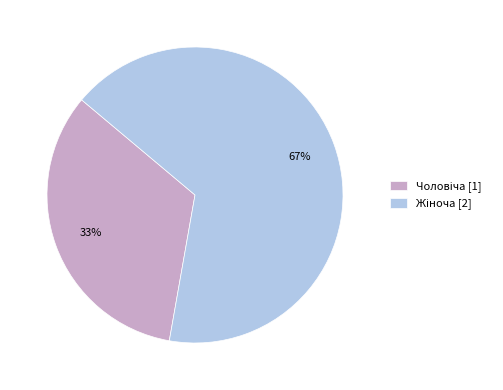

To the nearest percent, what is the average slice percentage?

50%